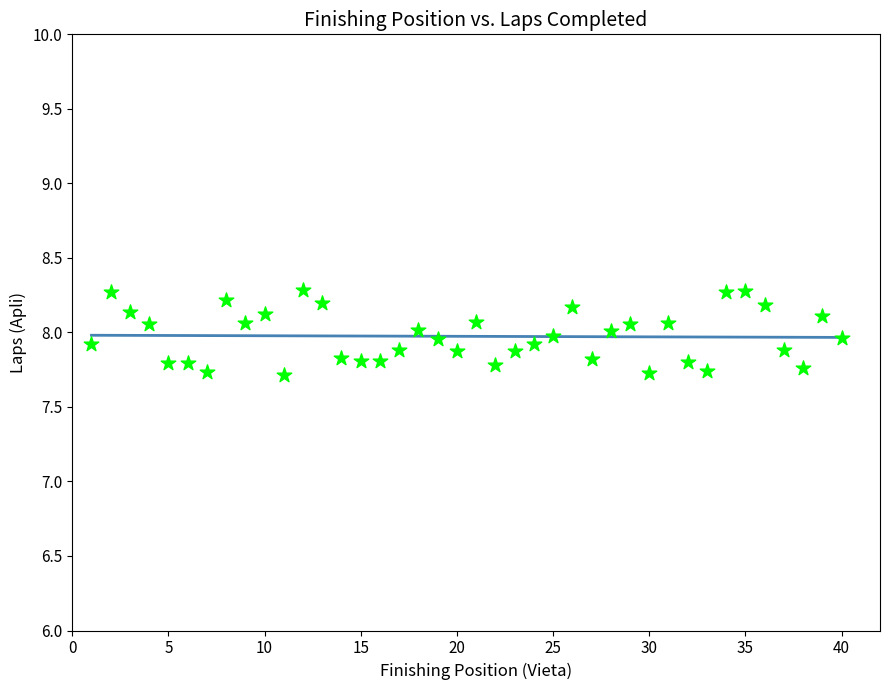

What is the range of Y values (max minus min)?

0.6